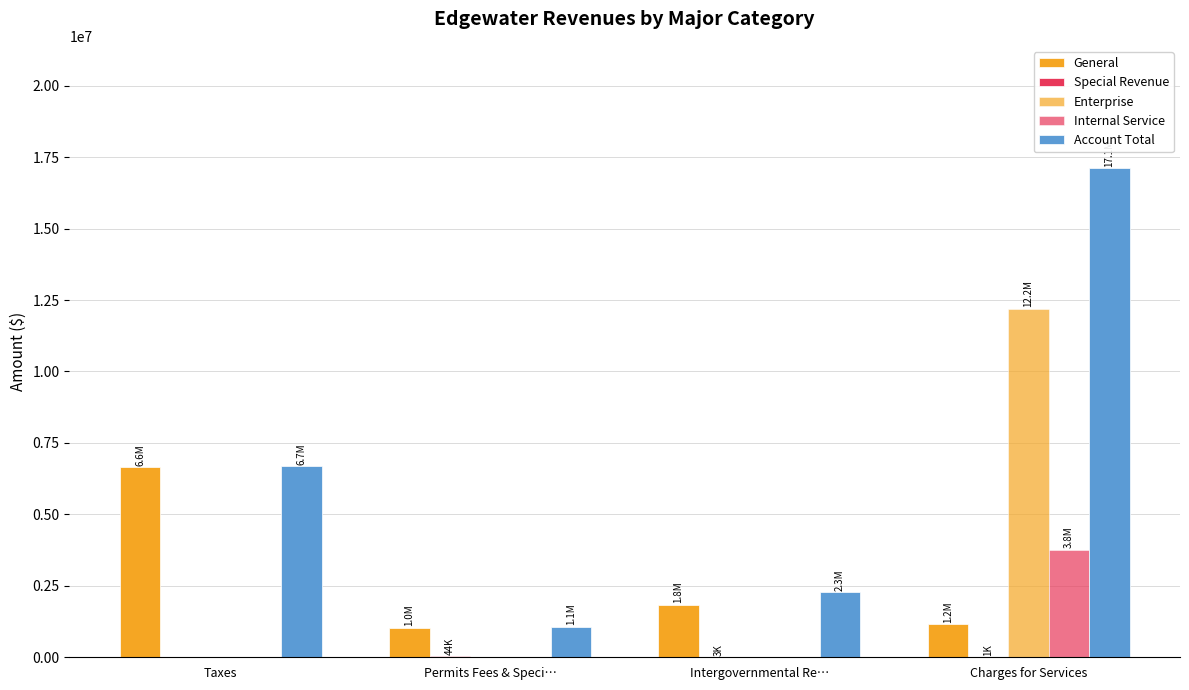

At Charges for Services, list the series in order from largest to smallest.

Account Total, Enterprise, Internal Service, General, Special Revenue